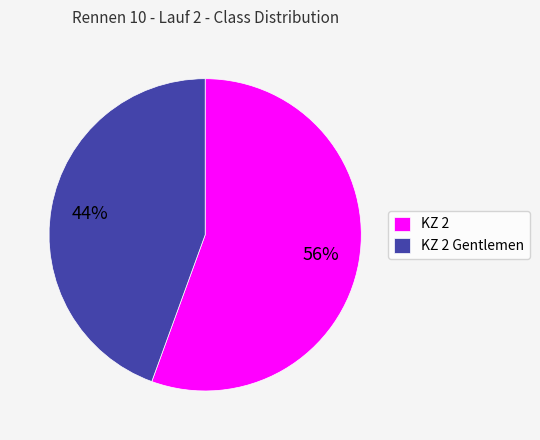

Which slice is the smallest?

KZ 2 Gentlemen